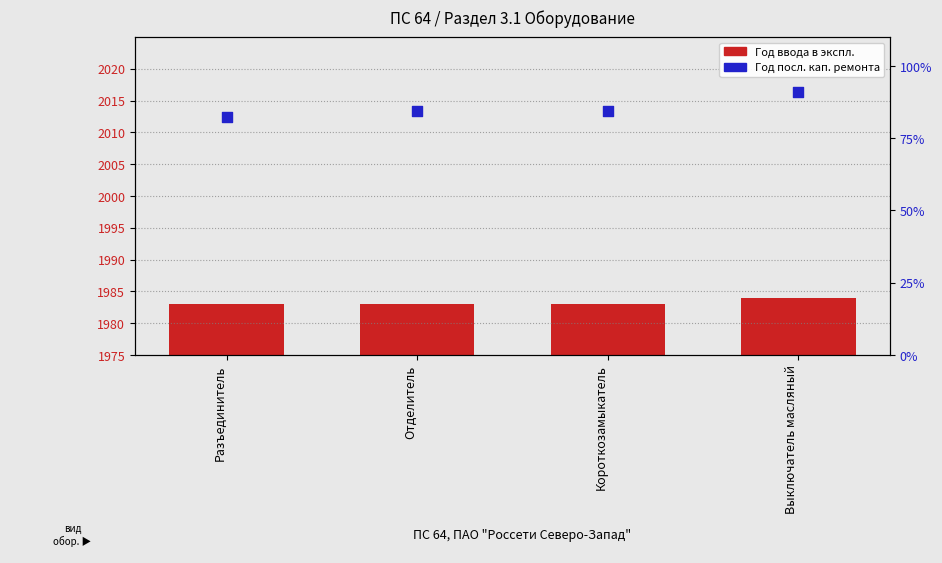

At how many categories does at least one series exceed 341?

4